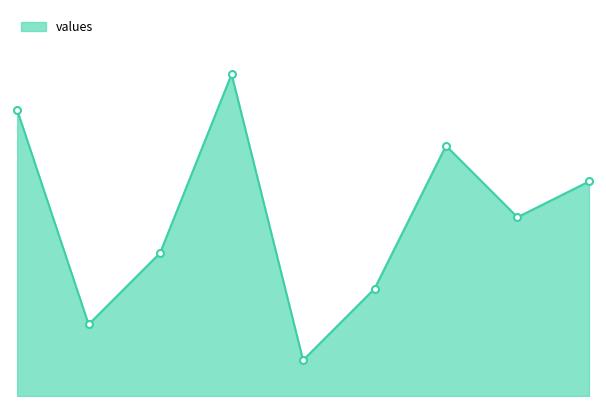

Reading left to right, what are all the values shown in this chart?

8	2	4	9	1	3	7	5	6